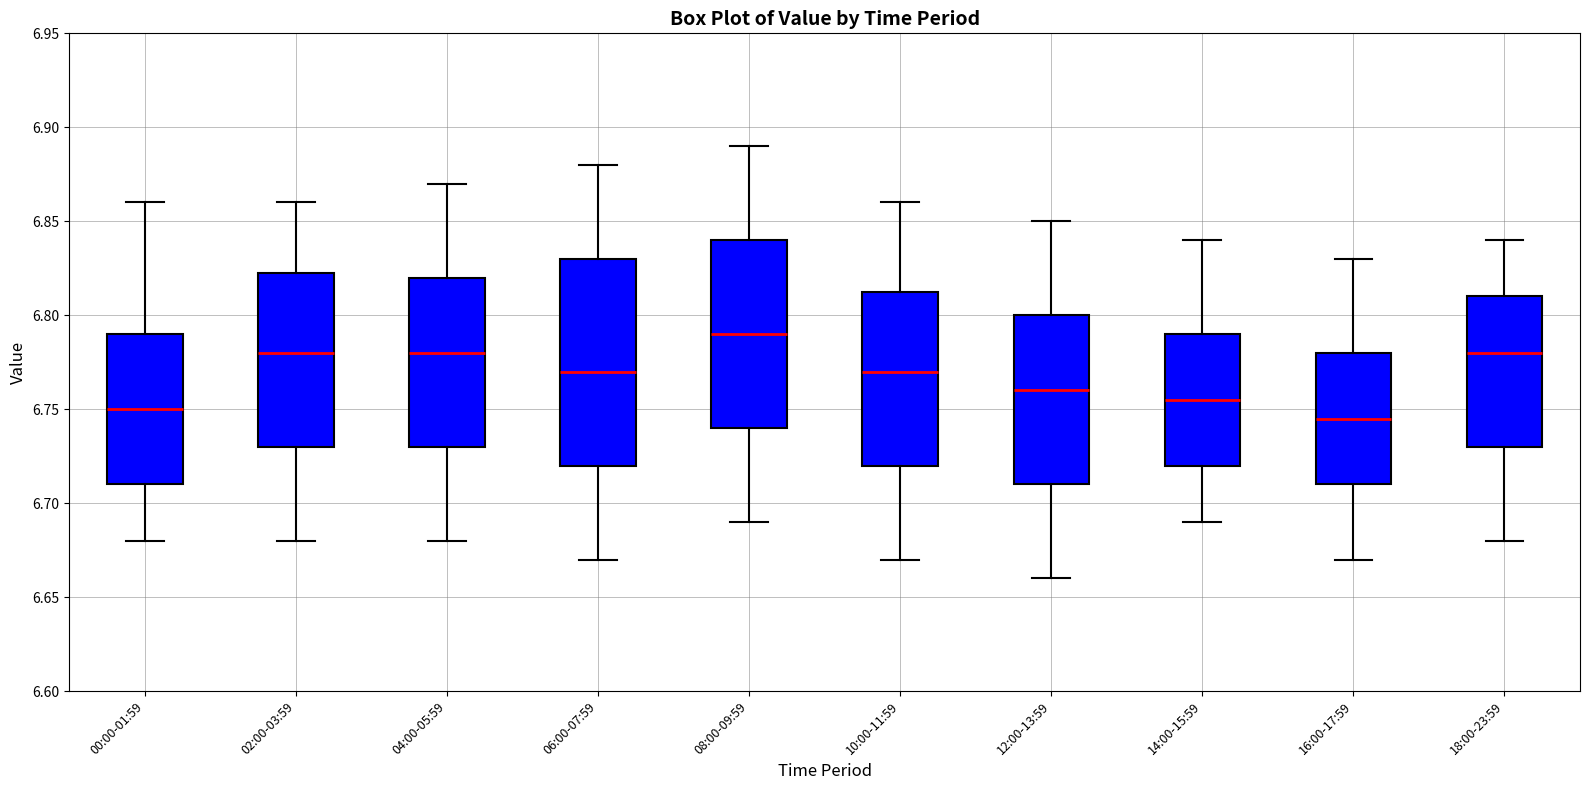

Reading left to right, transcribe this box plot: for each box, give where its median line is, the range the box spans, and where its two whiskers end, as read against the y-axis. The values are not printed on the chart, so give them approximately, as read against the axis.

00:00-01:59: median 6.750, box 6.710 to 6.790, whiskers 6.680 to 6.860
02:00-03:59: median 6.780, box 6.730 to 6.825, whiskers 6.680 to 6.860
04:00-05:59: median 6.780, box 6.730 to 6.820, whiskers 6.680 to 6.870
06:00-07:59: median 6.770, box 6.720 to 6.830, whiskers 6.670 to 6.880
08:00-09:59: median 6.790, box 6.740 to 6.840, whiskers 6.690 to 6.890
10:00-11:59: median 6.770, box 6.720 to 6.815, whiskers 6.670 to 6.860
12:00-13:59: median 6.760, box 6.710 to 6.800, whiskers 6.660 to 6.850
14:00-15:59: median 6.755, box 6.720 to 6.790, whiskers 6.690 to 6.840
16:00-17:59: median 6.745, box 6.710 to 6.780, whiskers 6.670 to 6.830
18:00-23:59: median 6.780, box 6.730 to 6.810, whiskers 6.680 to 6.840